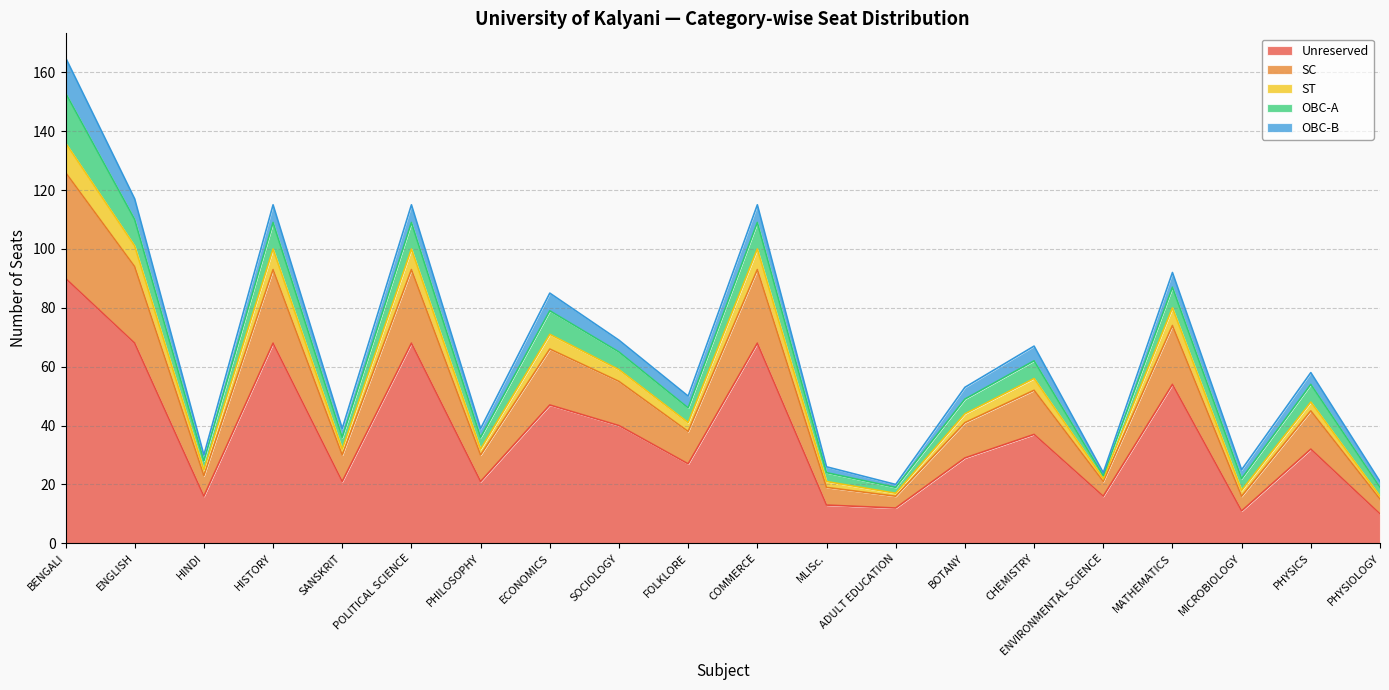

At which category is the sum across all series the highest?

BENGALI